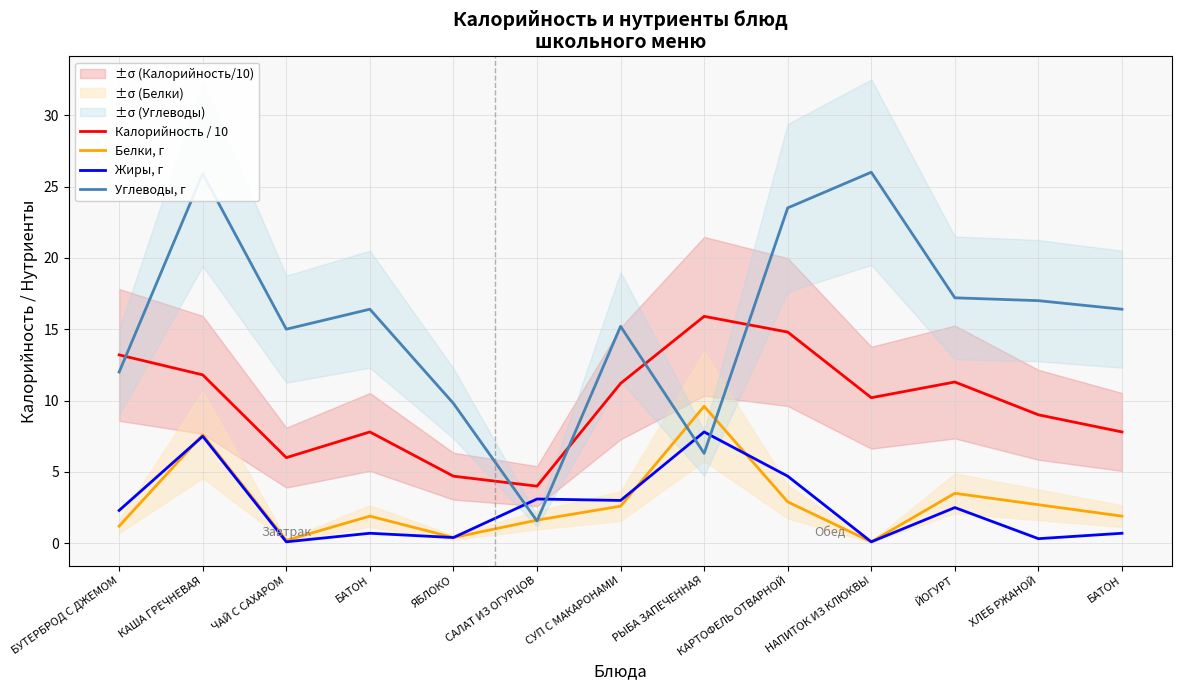

True or false: Калорийность / 10 and Белки, г intersect in this chart.

False